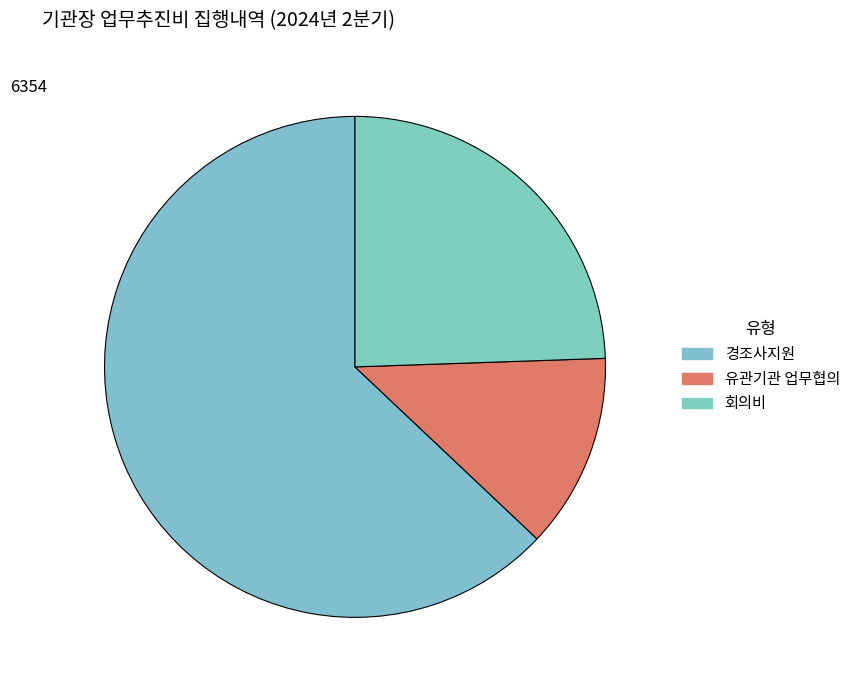

To the nearest percent, what portion does 회의비 represent?

24%